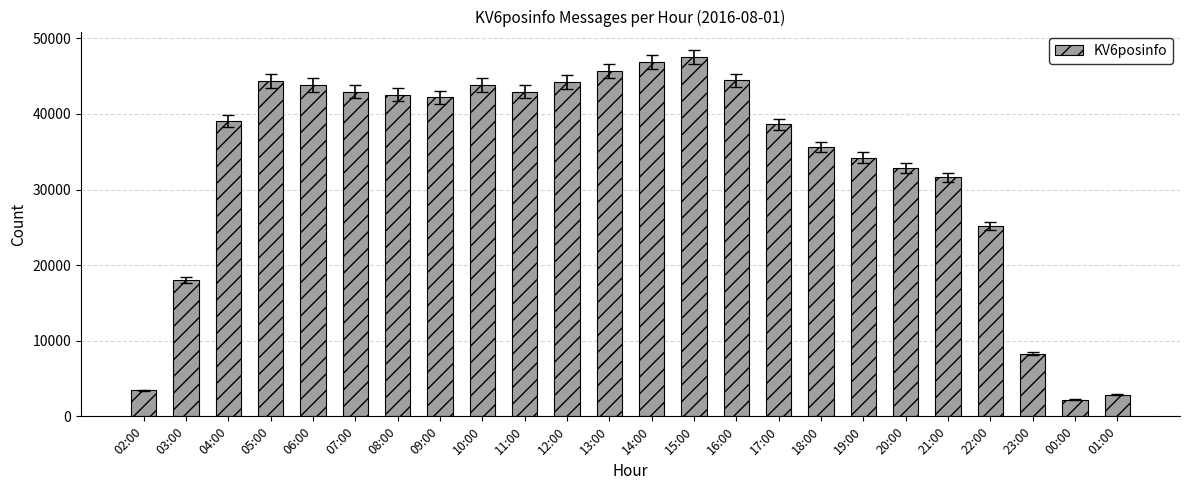

What is the change in value from 06:00 to 15:00?

+3695